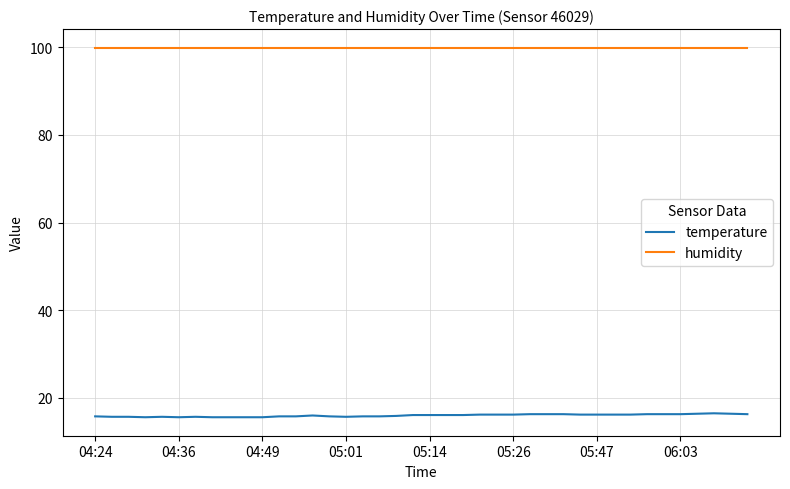

List the series in order of their overall mean, lowest first.

temperature, humidity